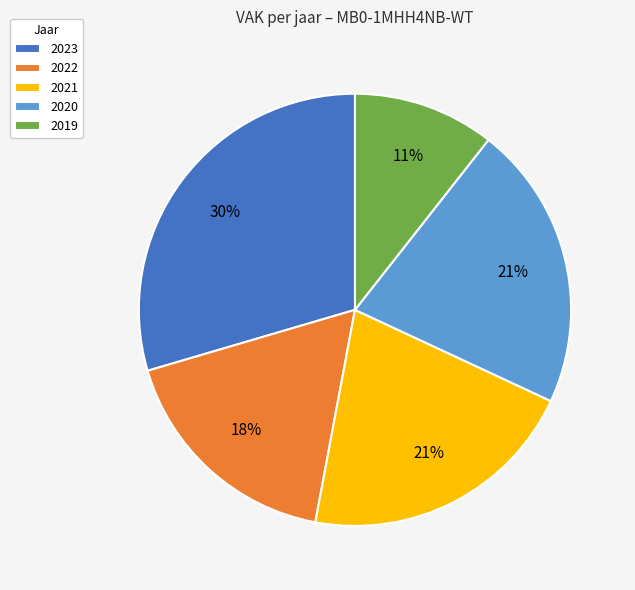

The 2023 slice represents 30% of the pie. True or false?

True